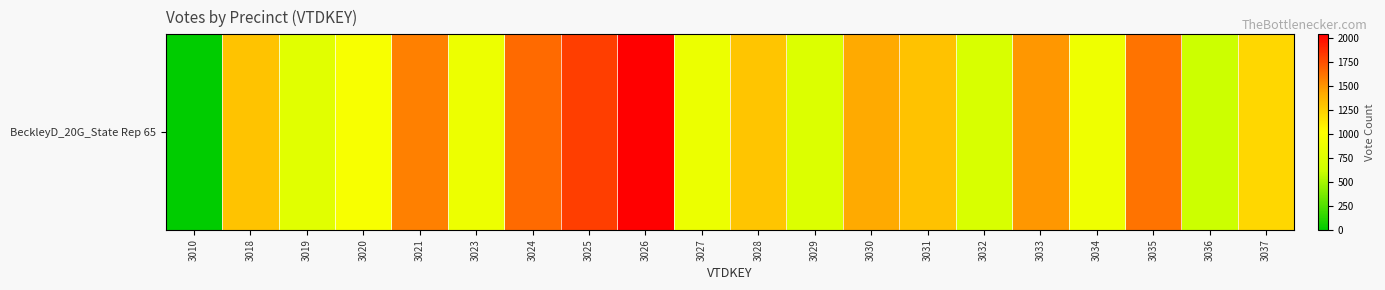

Where does the data first go above 1294?

3018